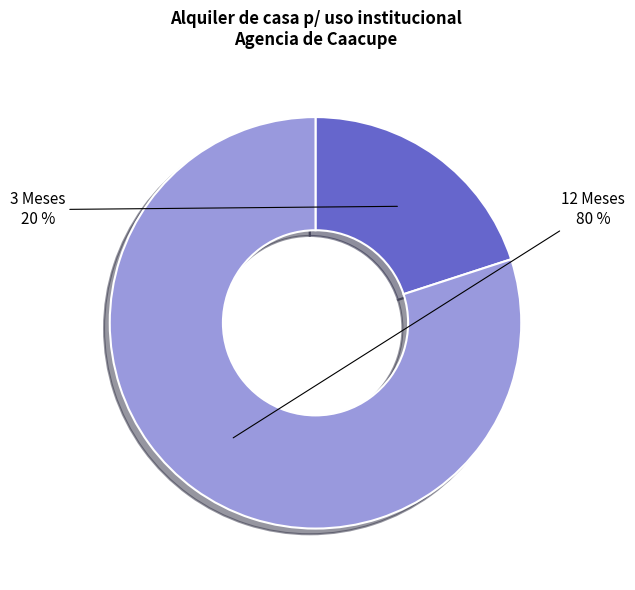

Does any single category account for the majority?

Yes